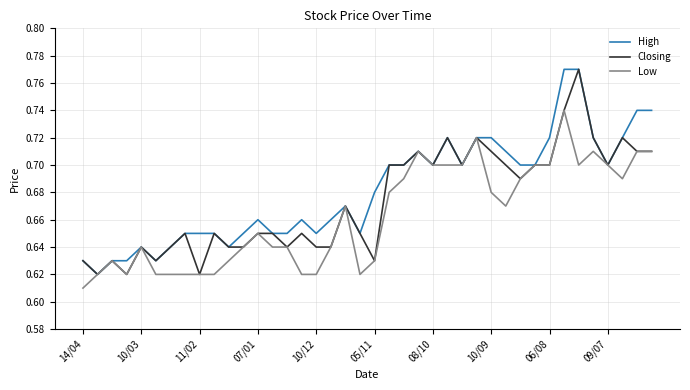

Rank the series by their average value, from highest to lowest.

High, Closing, Low